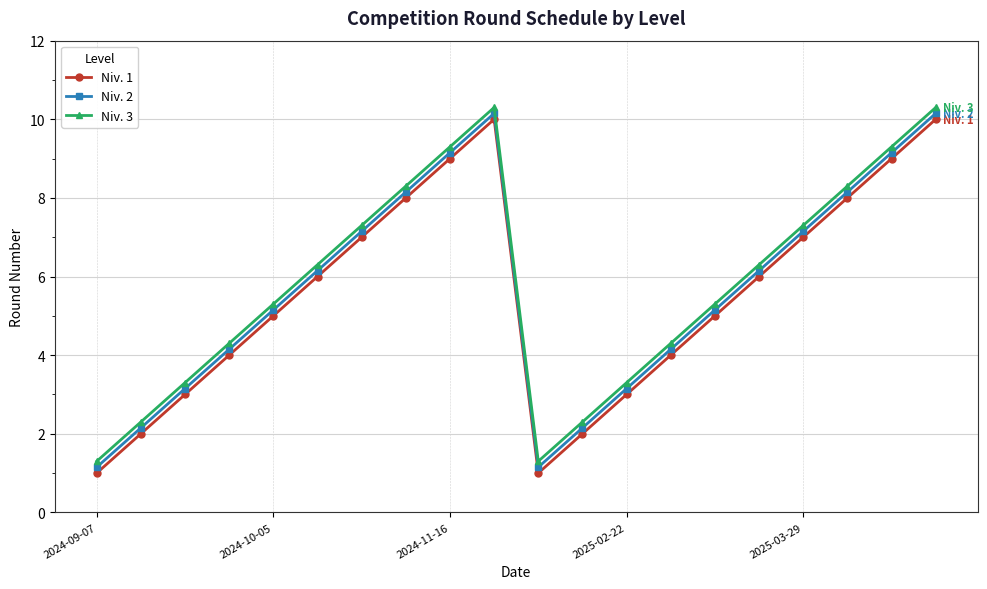

What is the value of the Niv. 3 point at the 2nd from the left?

2.3